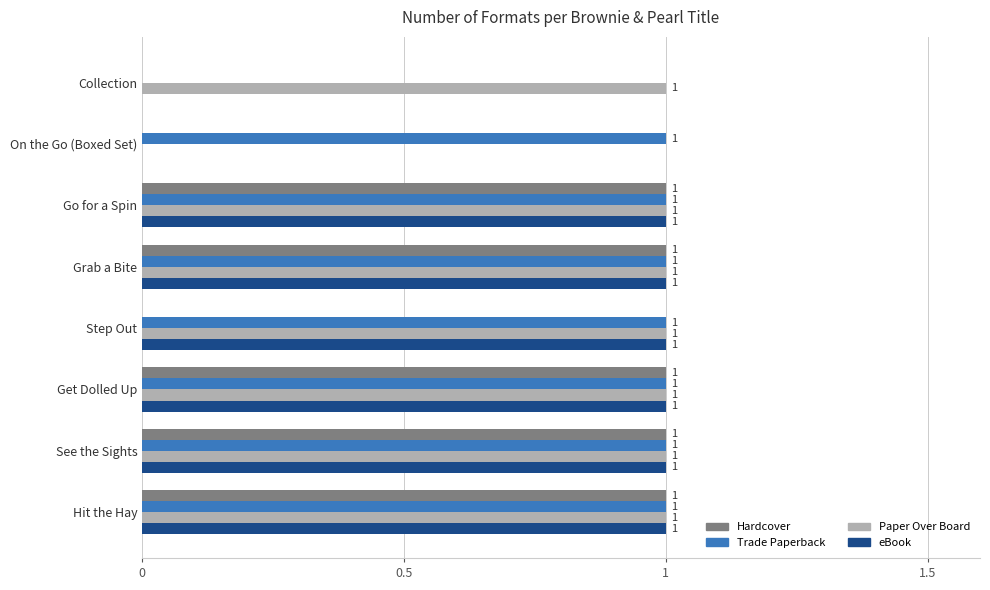

What is the total value across all series at Hit the Hay?

4